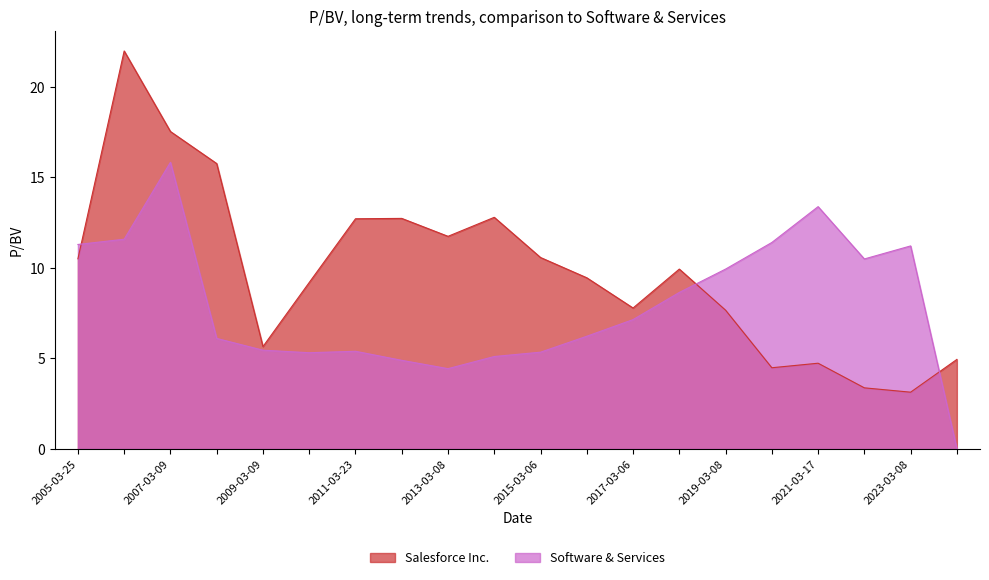

Where is Salesforce Inc. nearest to the value 12?

2021-03-17